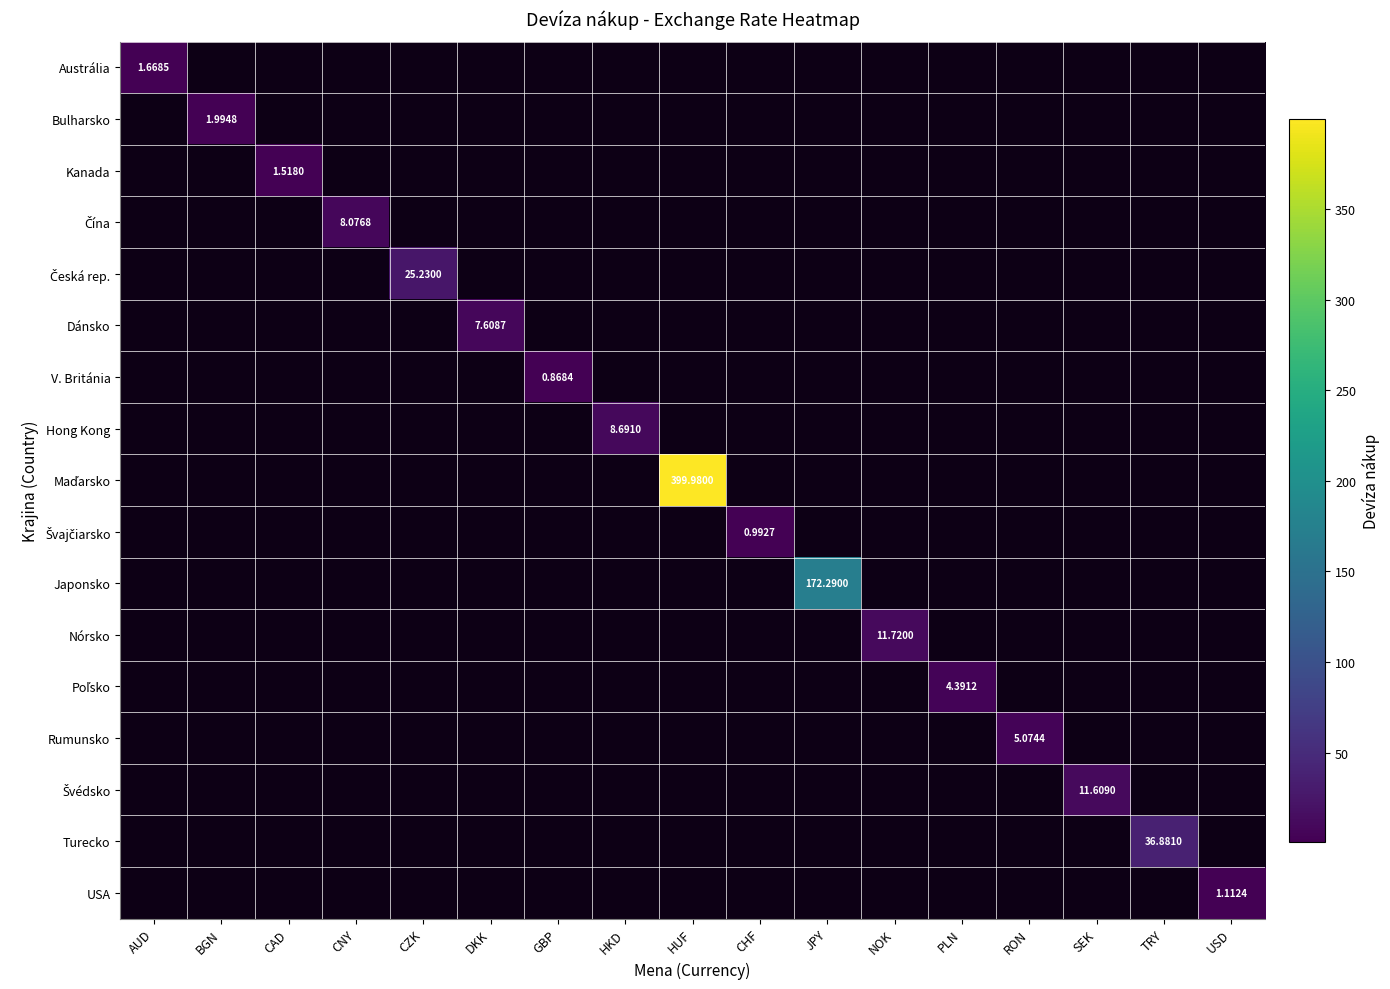

True or false: Maďarsko has a value of -120.7 at PLN.

False